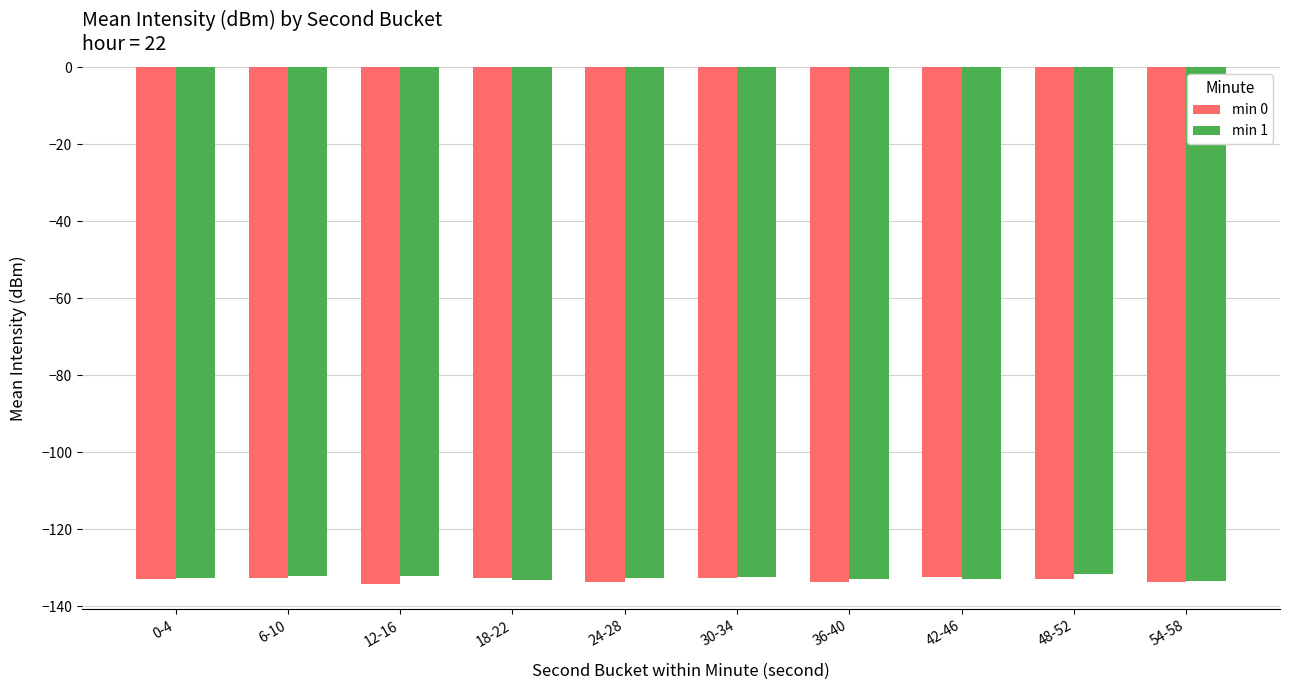

What is the label of the 2nd bar from the left?

6-10